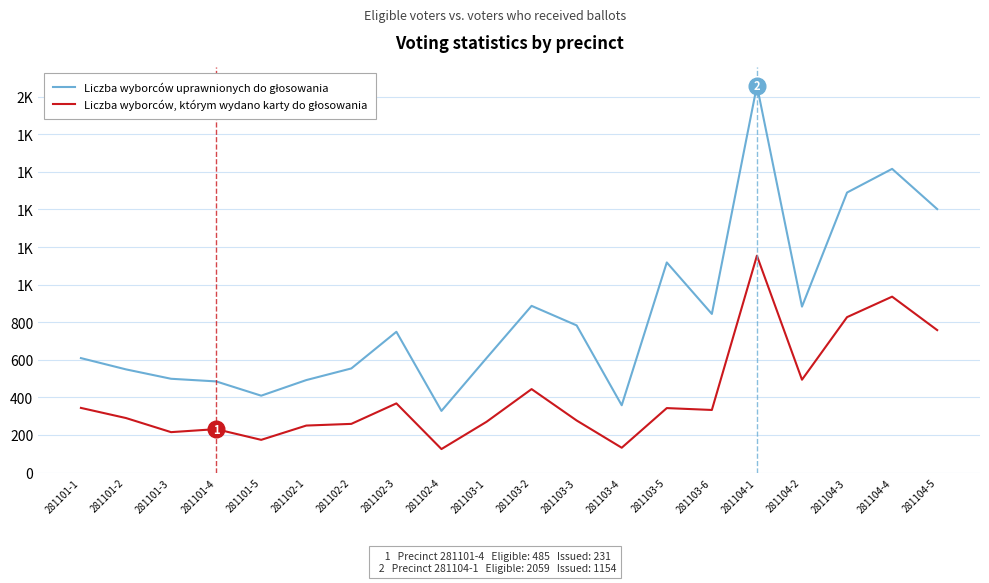

What is the maximum value for Liczba wyborców uprawnionych do głosowania?

2059